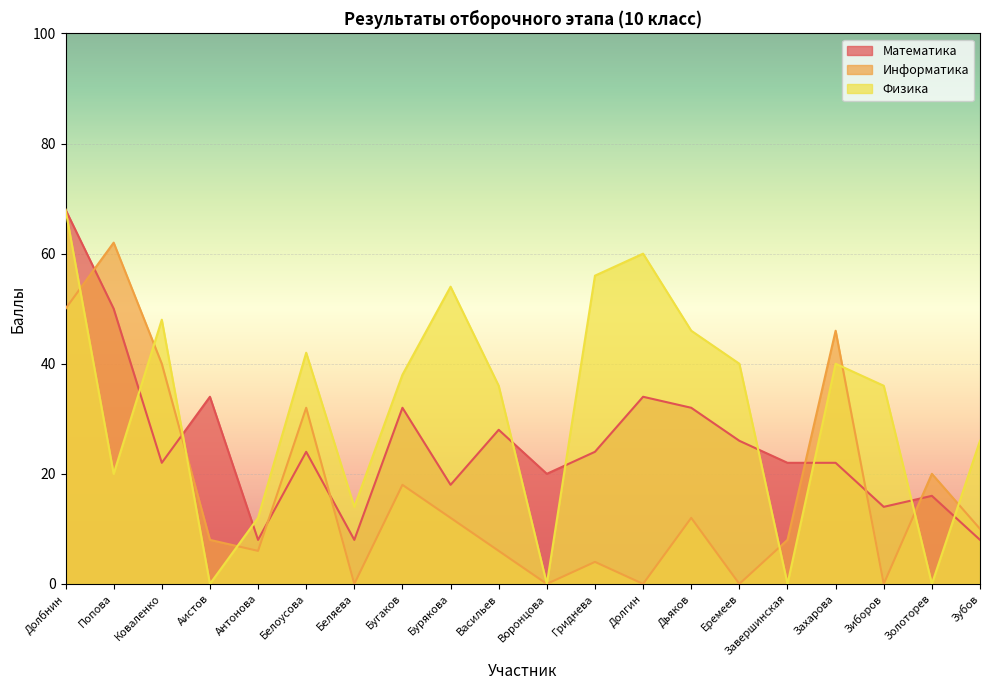

What position from the right is Еремеев?

6